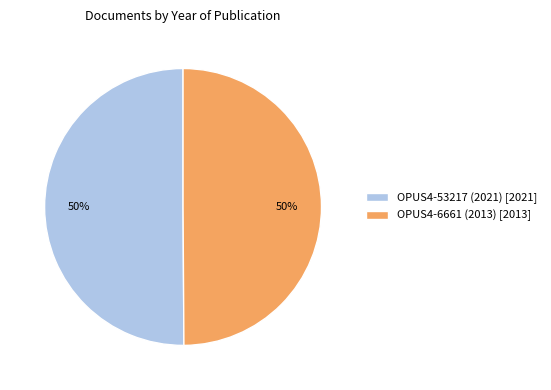

Approximately how many times larger is the value at OPUS4-53217 (2021) [2021] compared to OPUS4-6661 (2013) [2013]?

1.0